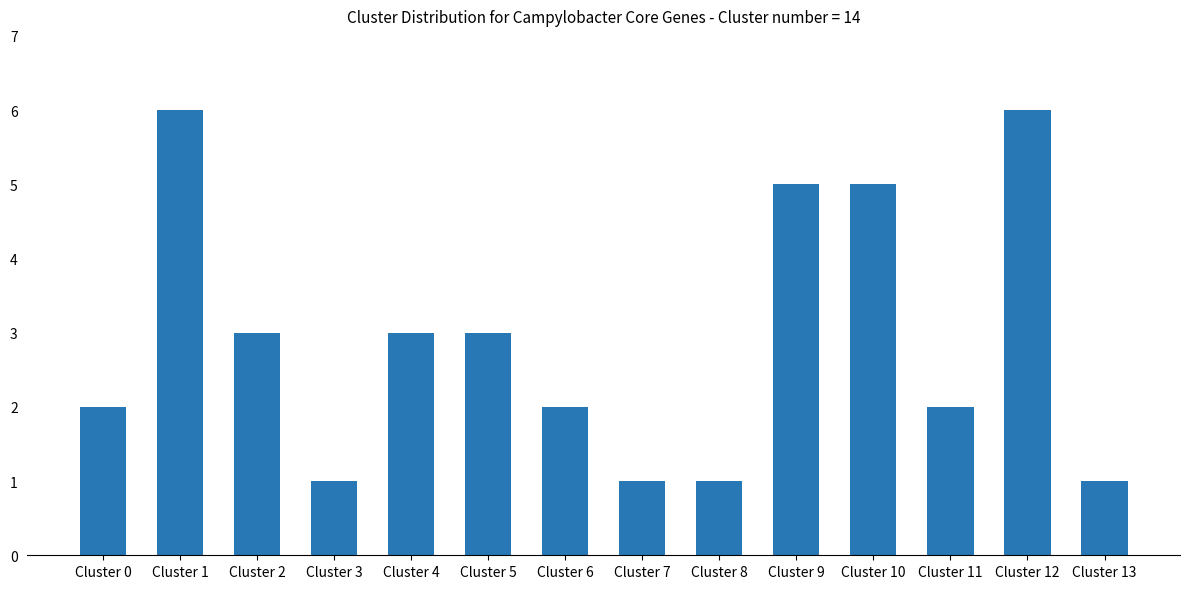

Which has a higher value, Cluster 6 or Cluster 8?

Cluster 6